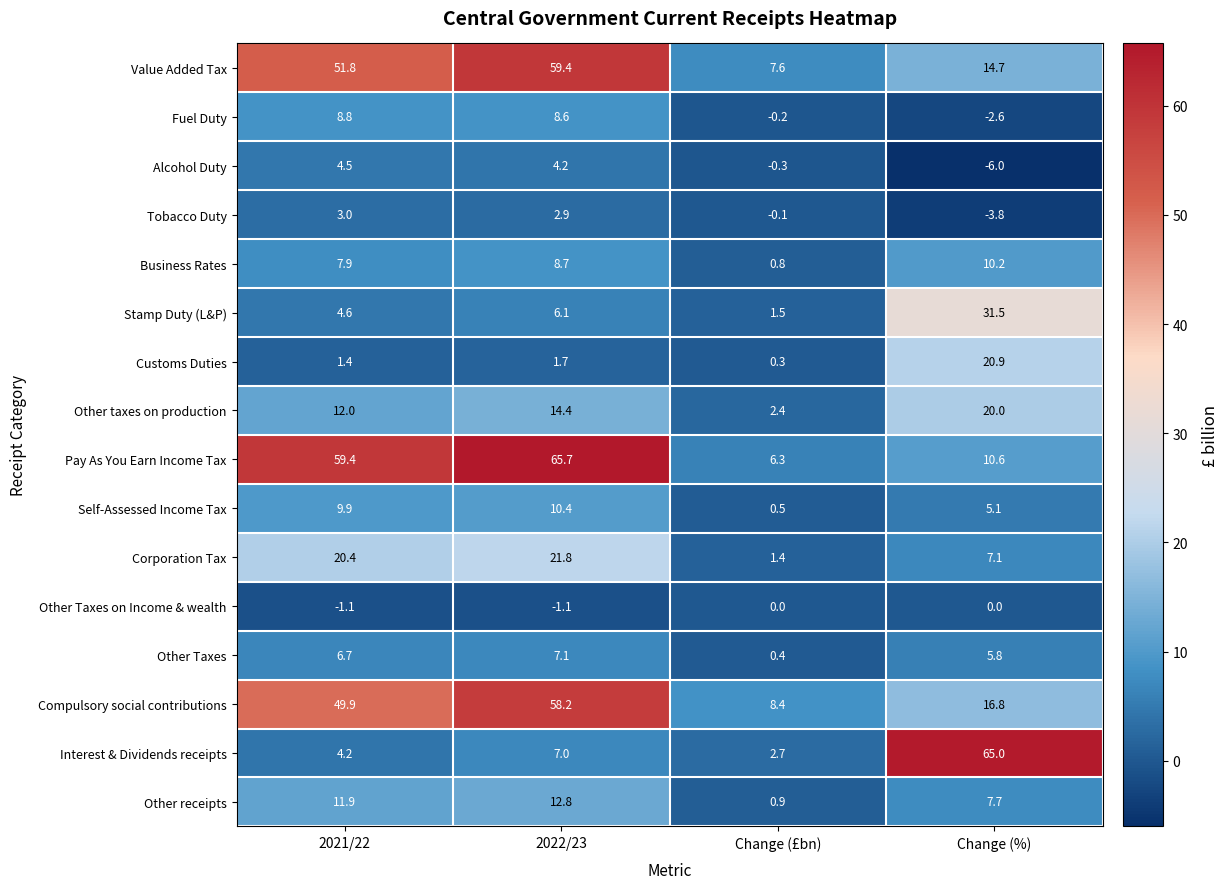

Rank the series at 2022/23 from lowest to highest value.

Other Taxes on Income & wealth, Customs Duties, Tobacco Duty, Alcohol Duty, Stamp Duty (L&P), Interest & Dividends receipts, Other Taxes, Fuel Duty, Business Rates, Self-Assessed Income Tax, Other receipts, Other taxes on production, Corporation Tax, Compulsory social contributions, Value Added Tax, Pay As You Earn Income Tax